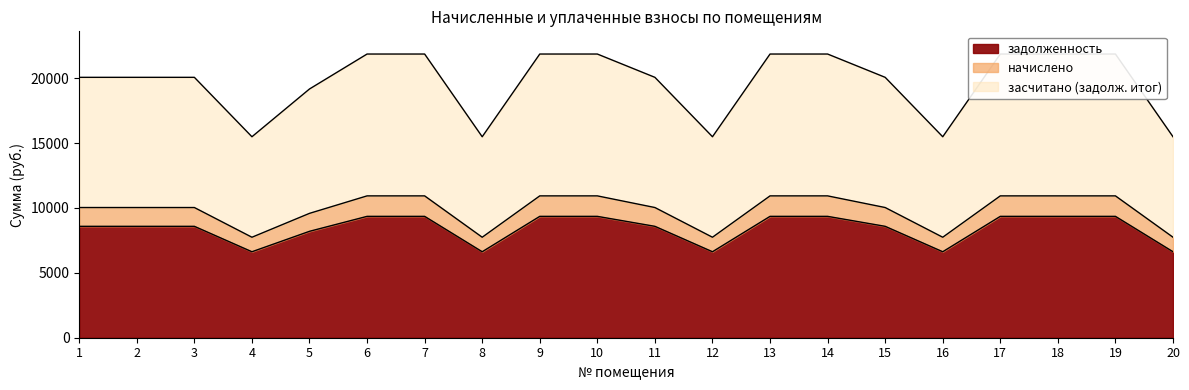

True or false: начислено and засчитано (задолж. итог) intersect in this chart.

False